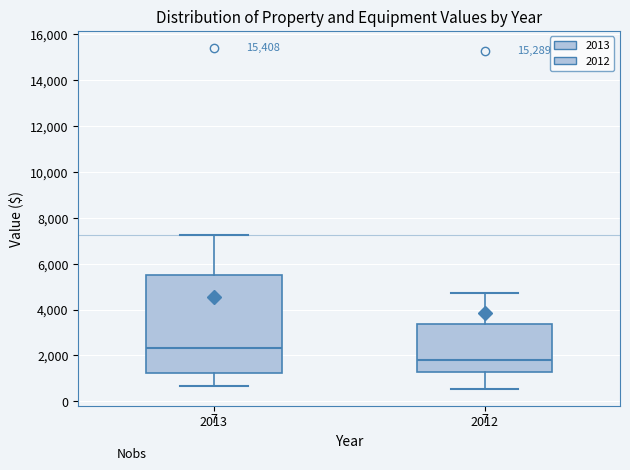

Which box has the lowest median line?

2012